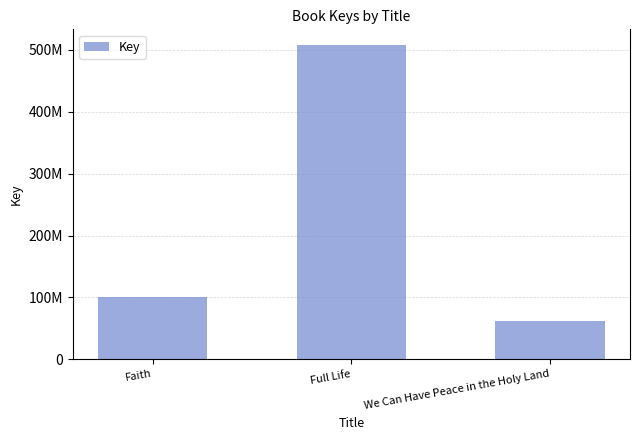

How many bars are there in total?

3